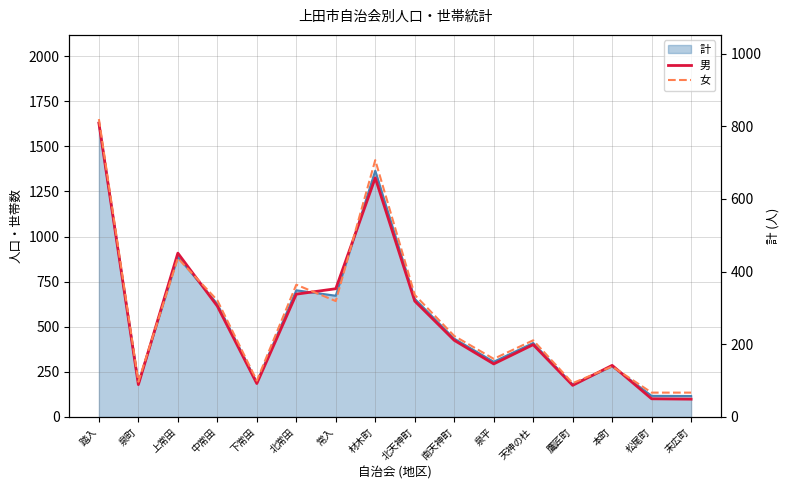

The 男 series shows 451 at 上常田. True or false?

True